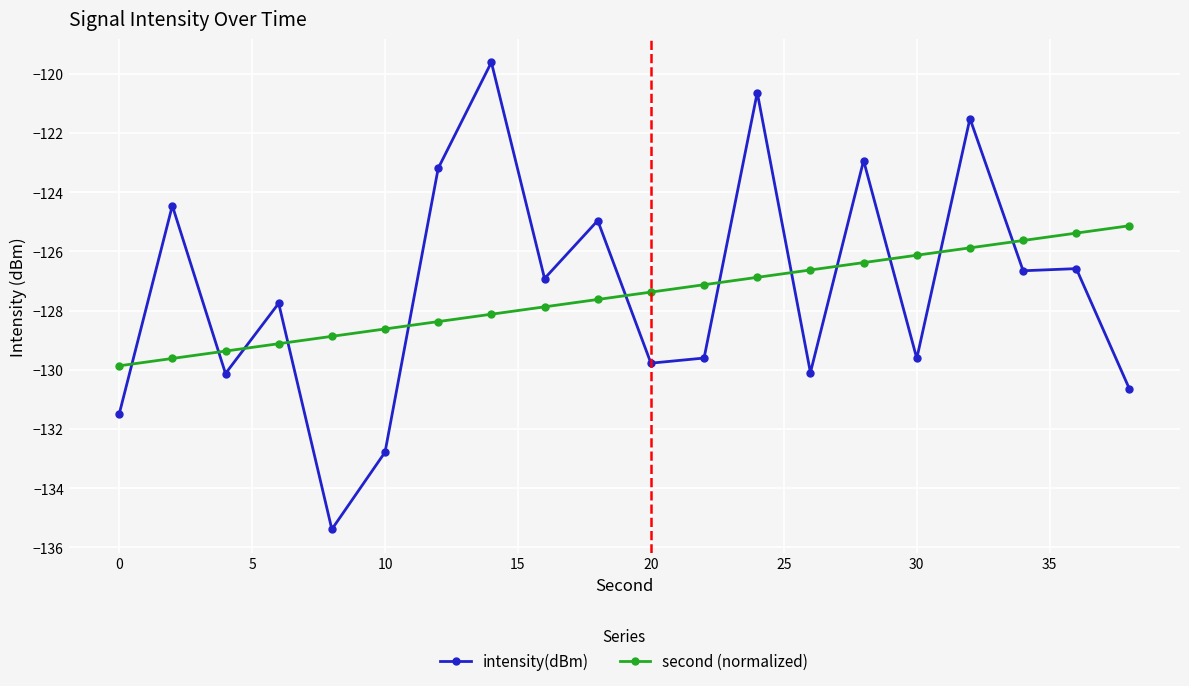

How many times do second (normalized) and intensity(dBm) cross each other?

12